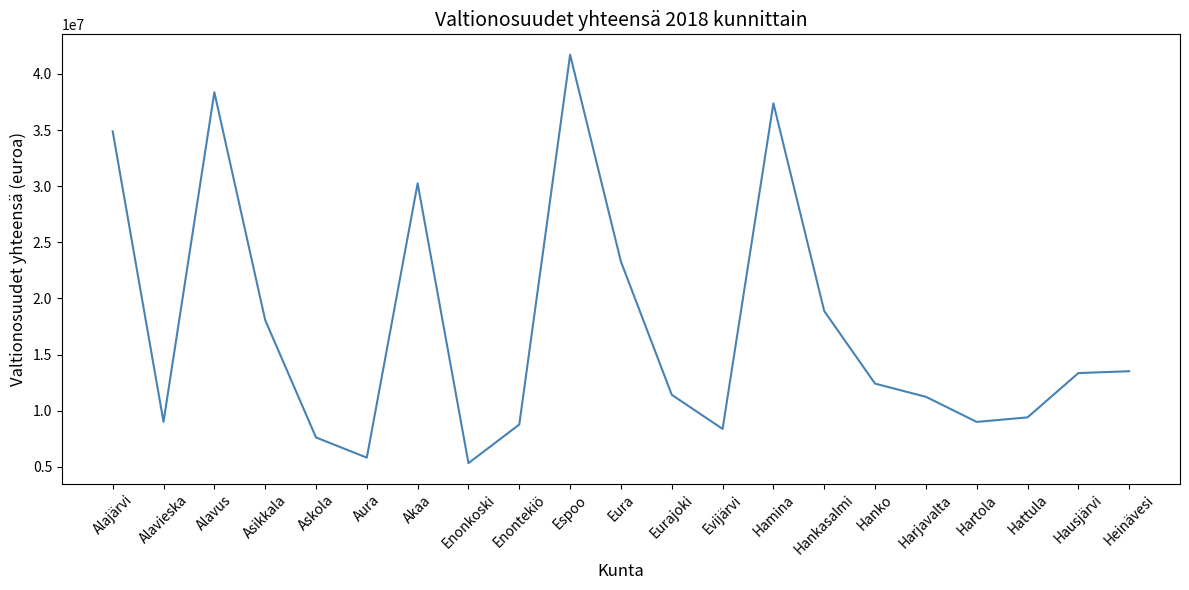

What position from the left is Harjavalta?

17